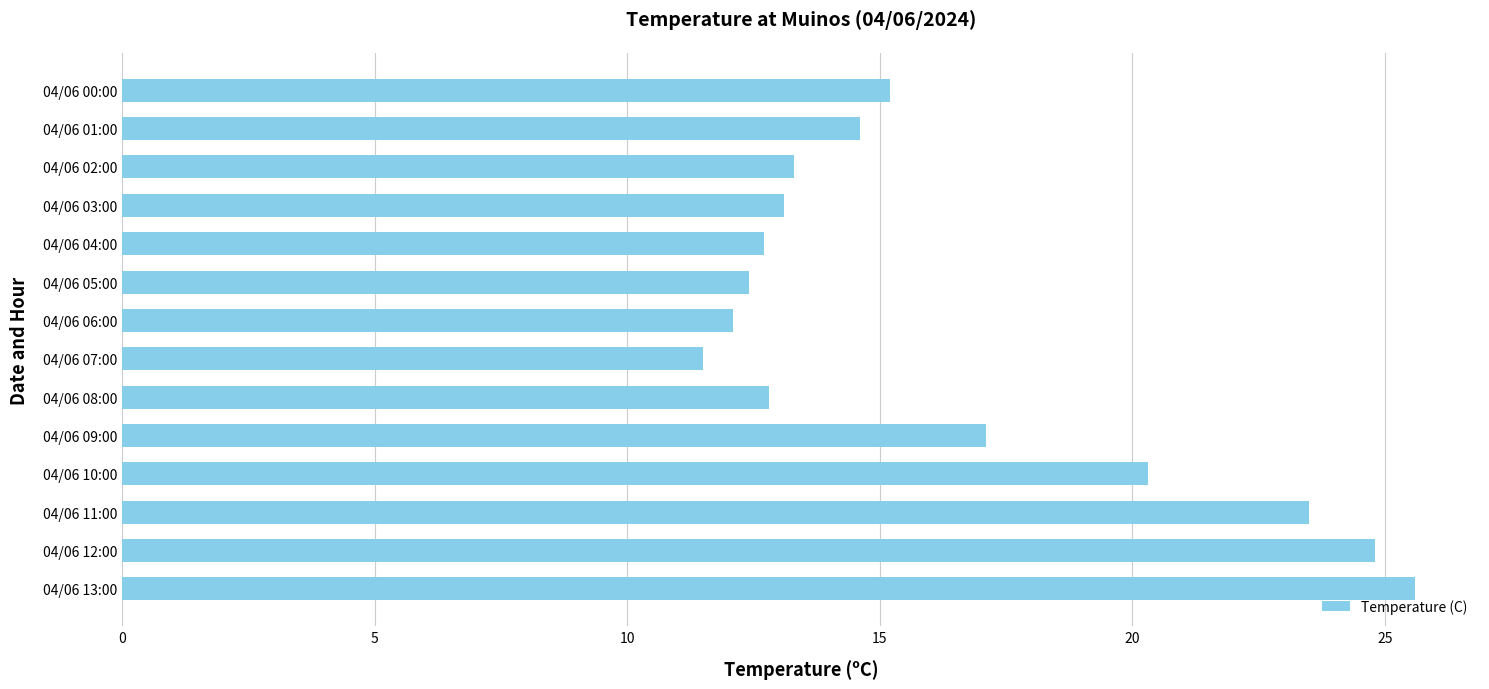

What is the change in value from 04/06 13:00 to 04/06 10:00?

-5.3